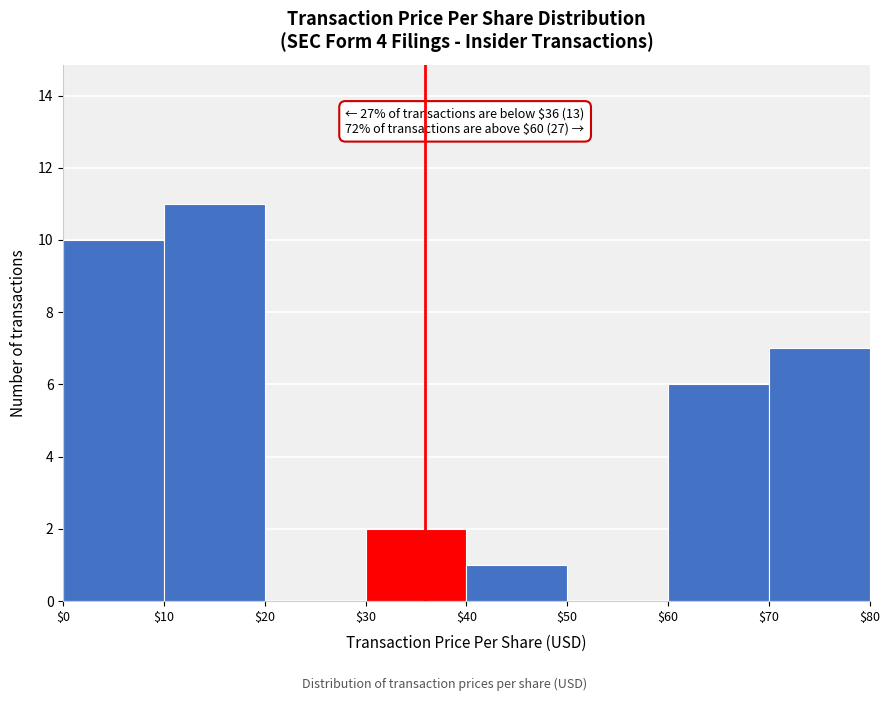

Which range on the x-axis has the tallest bar?

$10 to $20